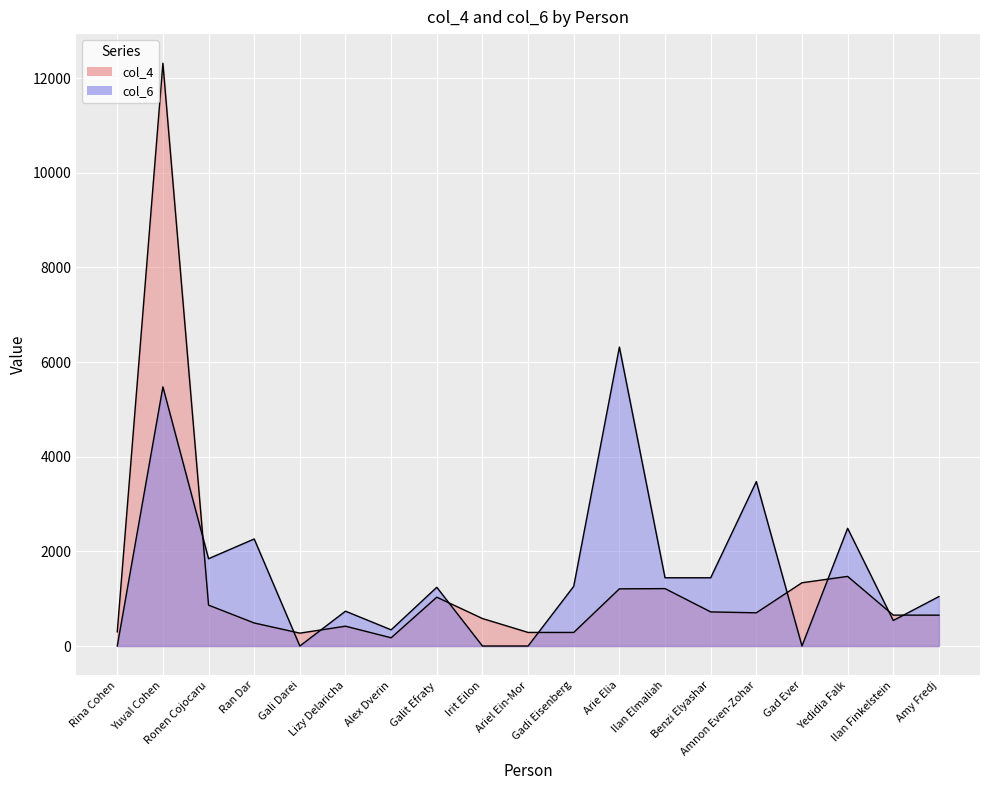

Which has a higher value, Benzi Elyashar or Gad Ever?

Gad Ever